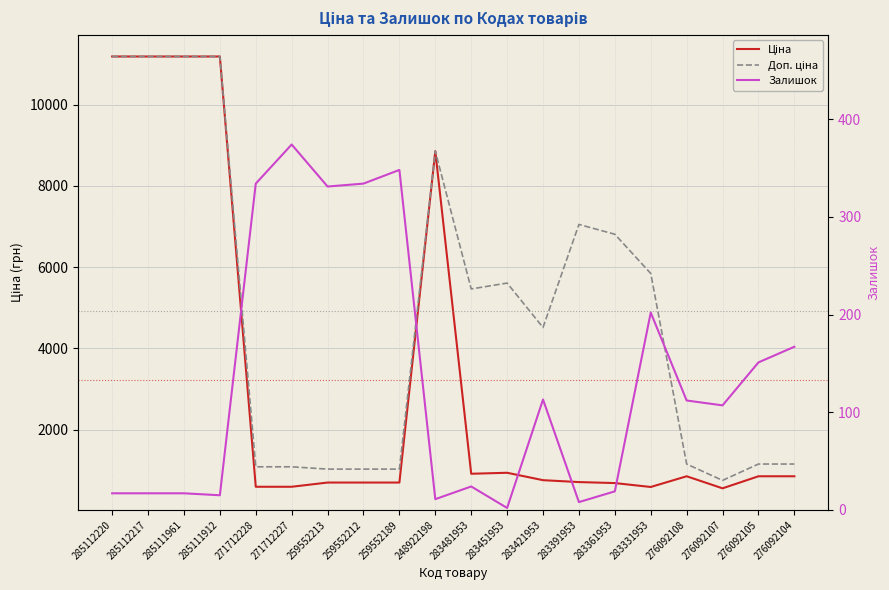

True or false: Залишок and Ціна cross at least once.

False